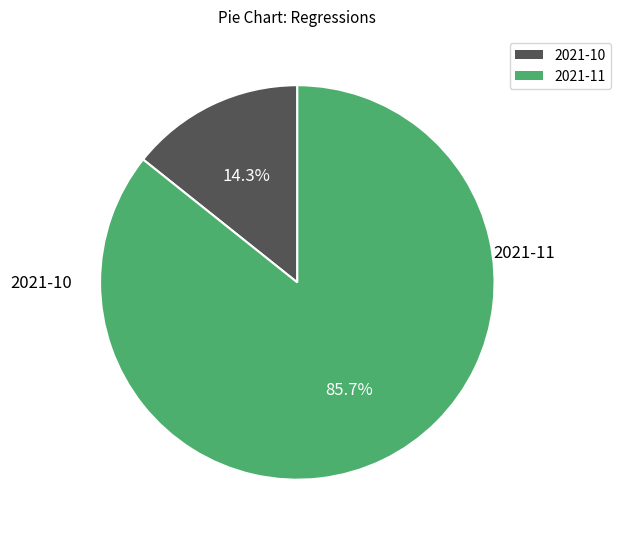

True or false: 2021-11 accounts for 86% of the total.

True